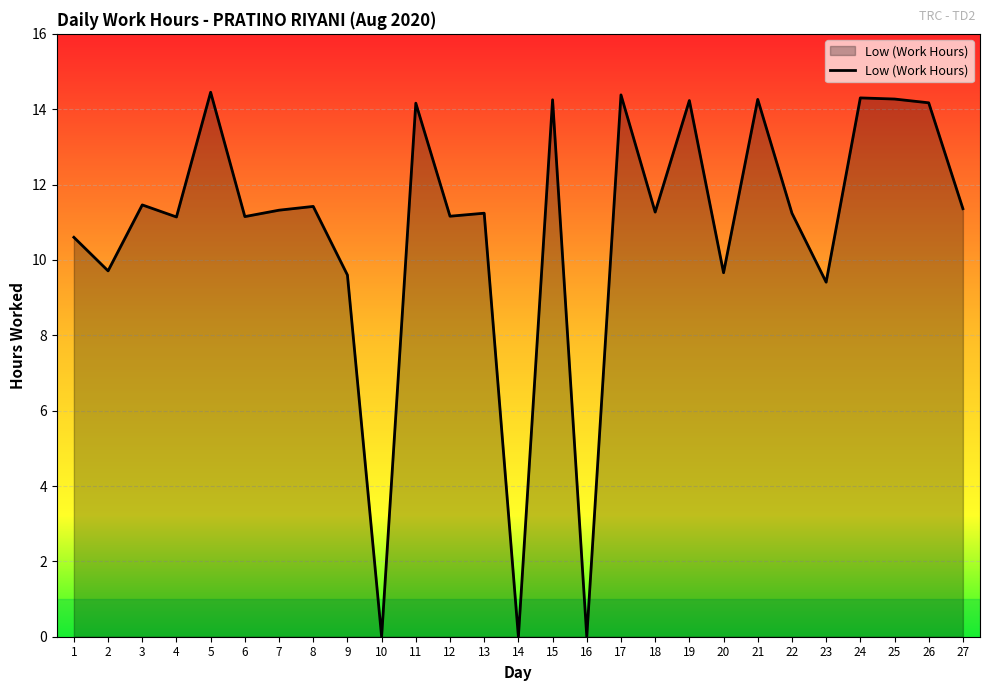

The chart shows a value of 14.3 at 25. True or false?

True